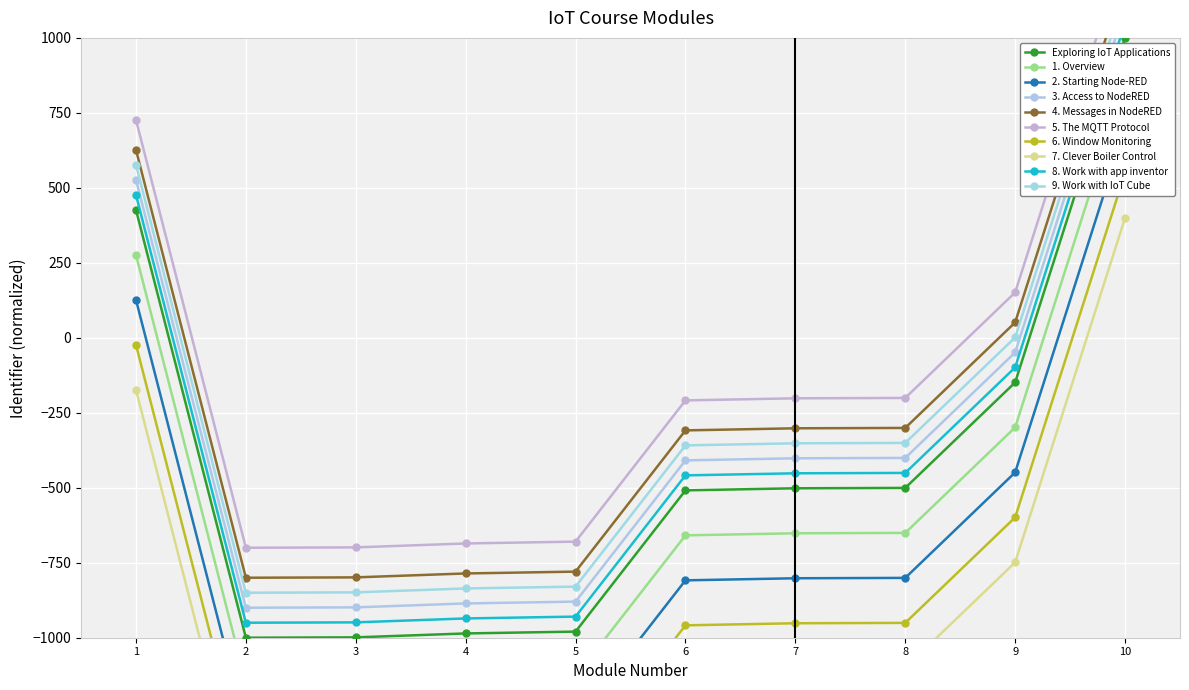

Reading left to right, list all the values displayed in this chart.

426.6	-1000.0	-998.8	-985.7	-979.6	-508.7	-501.7	-500.5	-148.7	1000.0